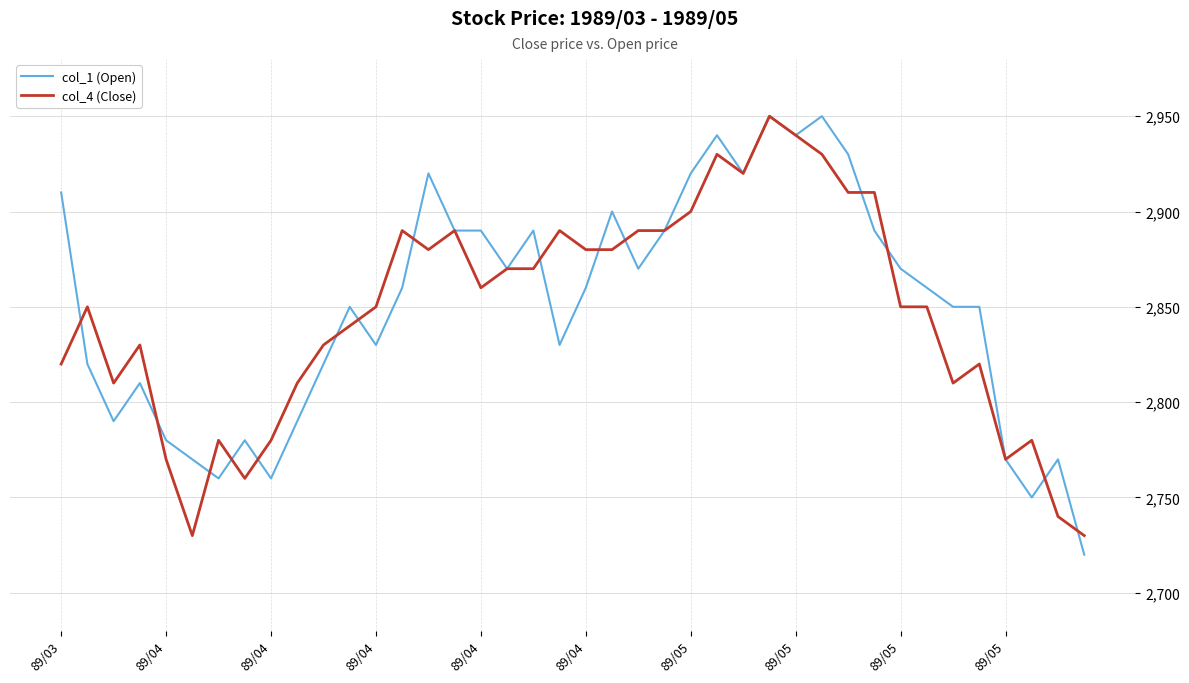

Is this an area chart (filled region under the line)?

No